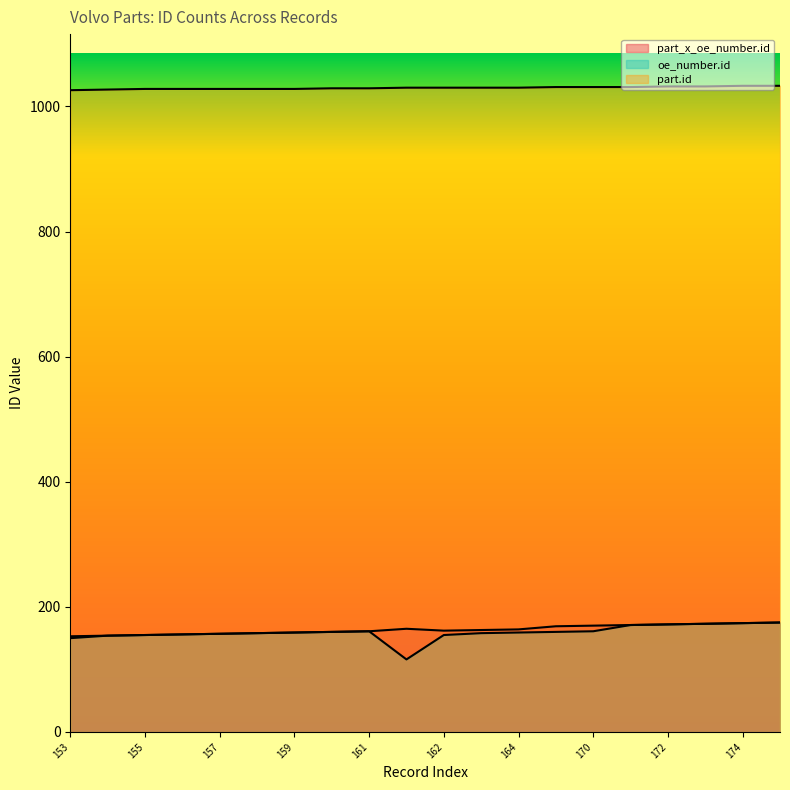

True or false: part.id has a value of 1798 at 165.

False